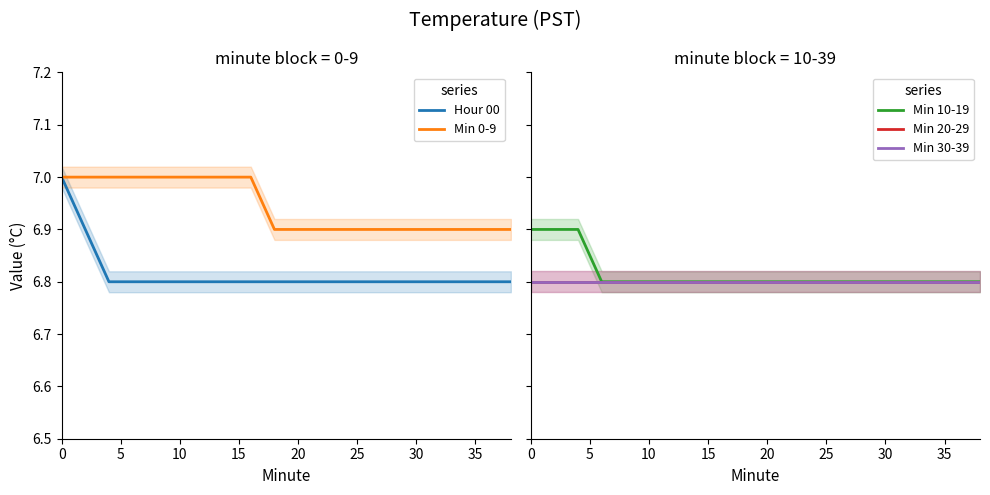

The value of Min 0-9 at 30 is 12.3. True or false?

False